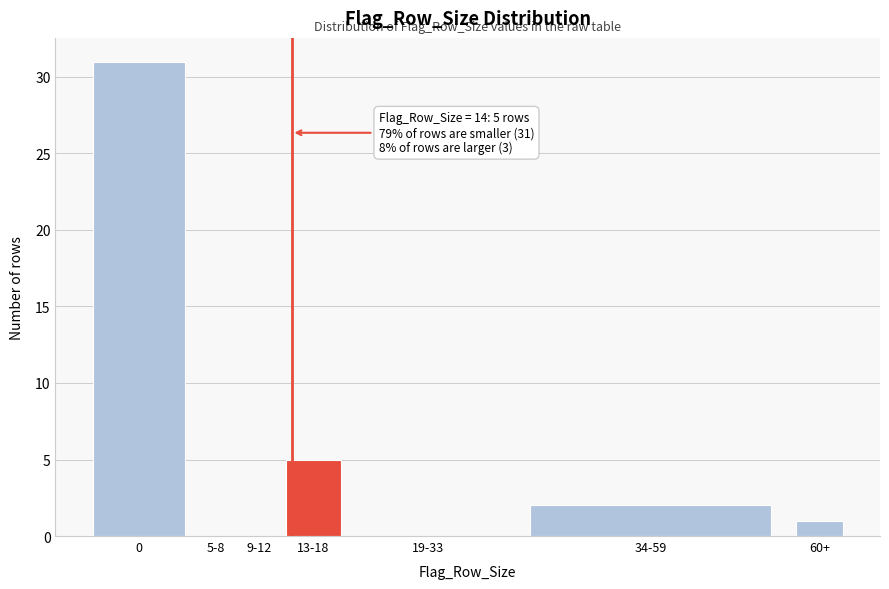

Reading left to right, what are all the values shown in this chart?

0=31	5-8=0	9-12=0	13-18=5	19-33=0	34-59=2	60+=1